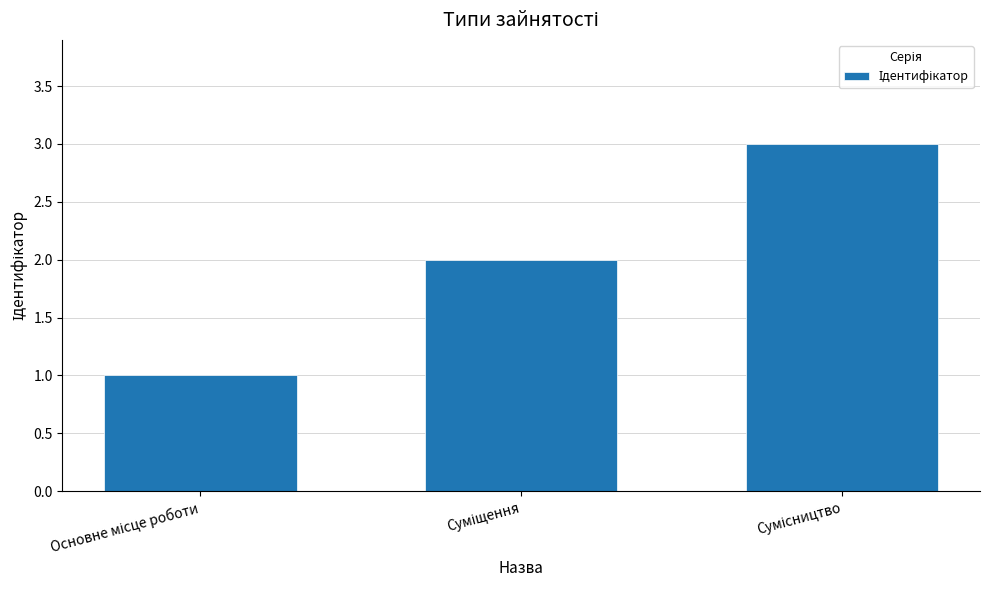

Does the chart contain any negative values?

No